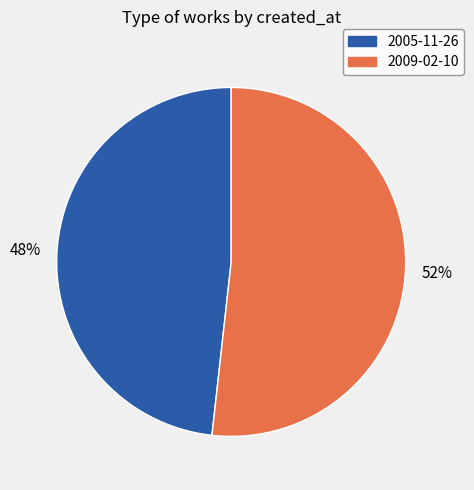

To the nearest percent, what percentage of the pie is 2005-11-26?

48%